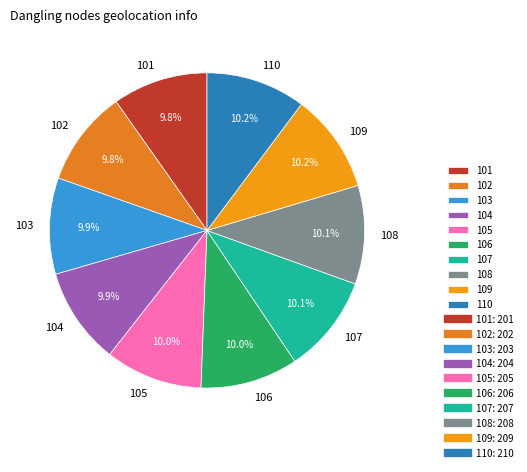

How much of the chart is everything except 107?

89.9%